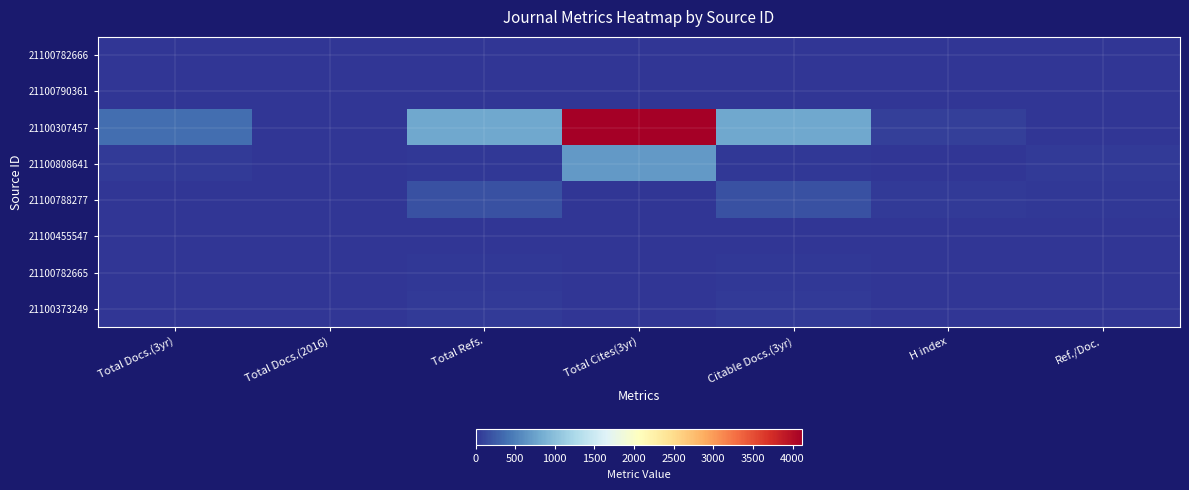

What is the total value across all series at Total Docs.(3yr)?

417